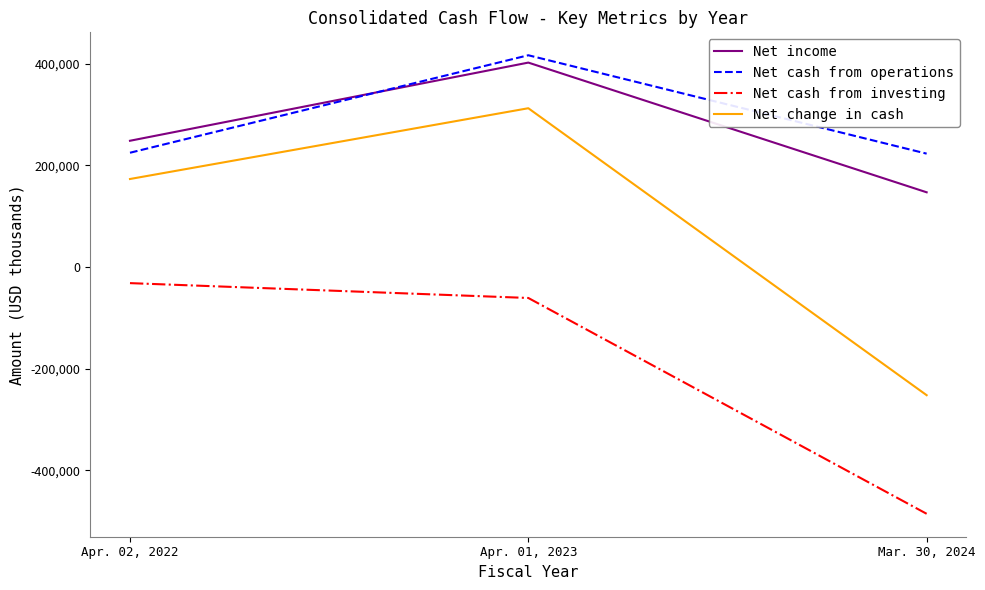

What is the total value across all series at Apr. 01, 2023?

1068888